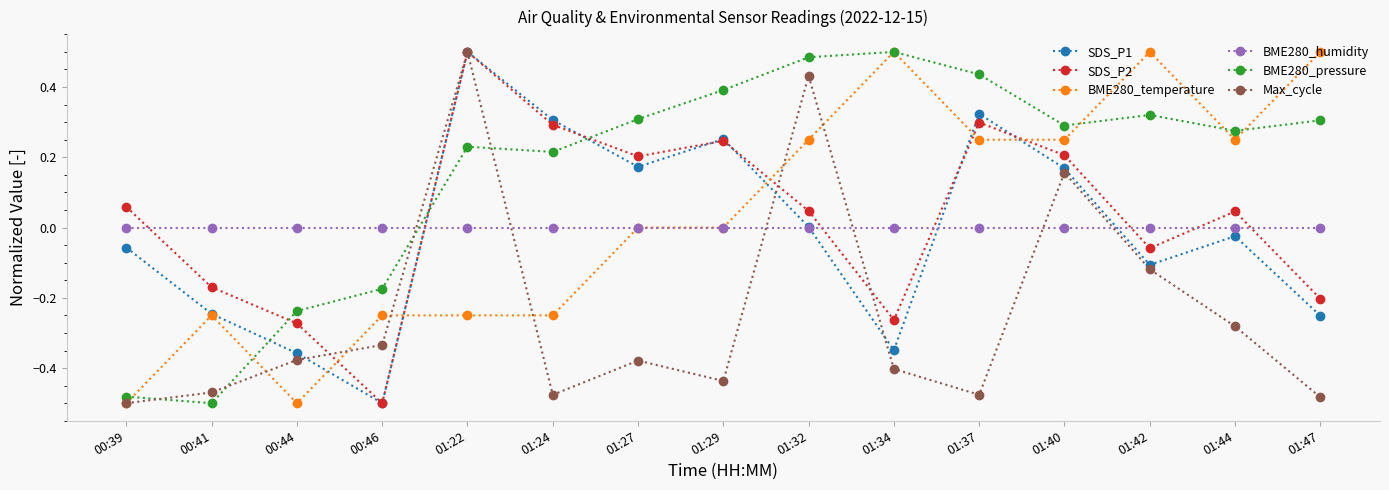

At which label does SDS_P1 first exceed 0?

01:22